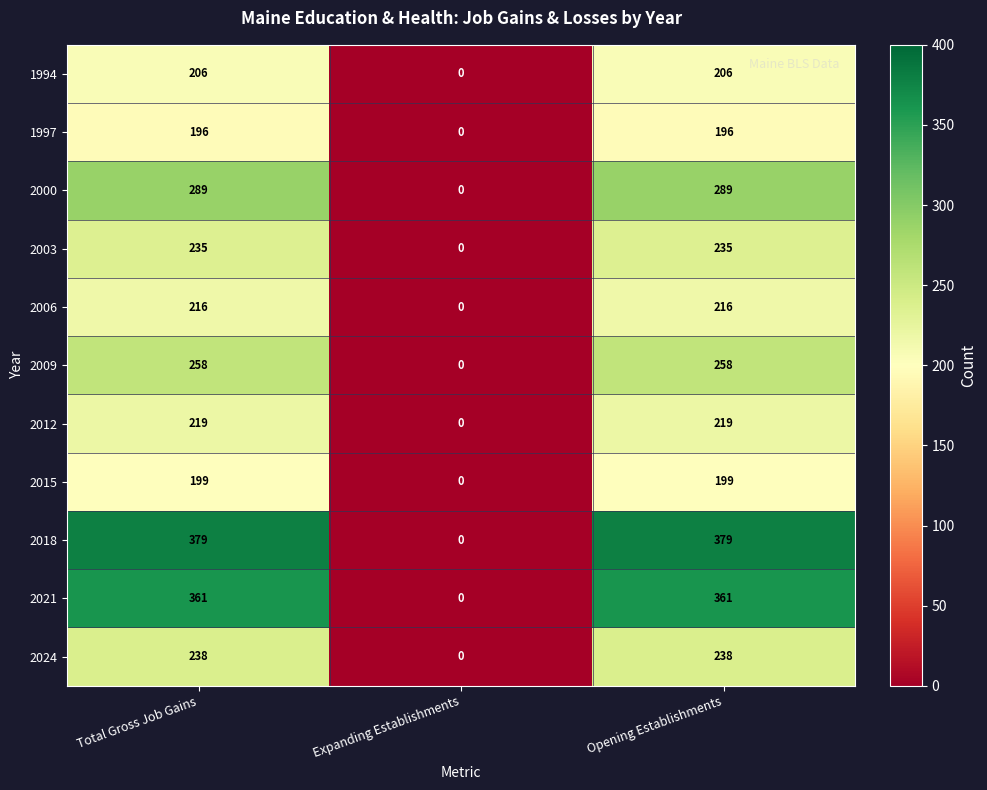

Count the number of categories in the chart.

3